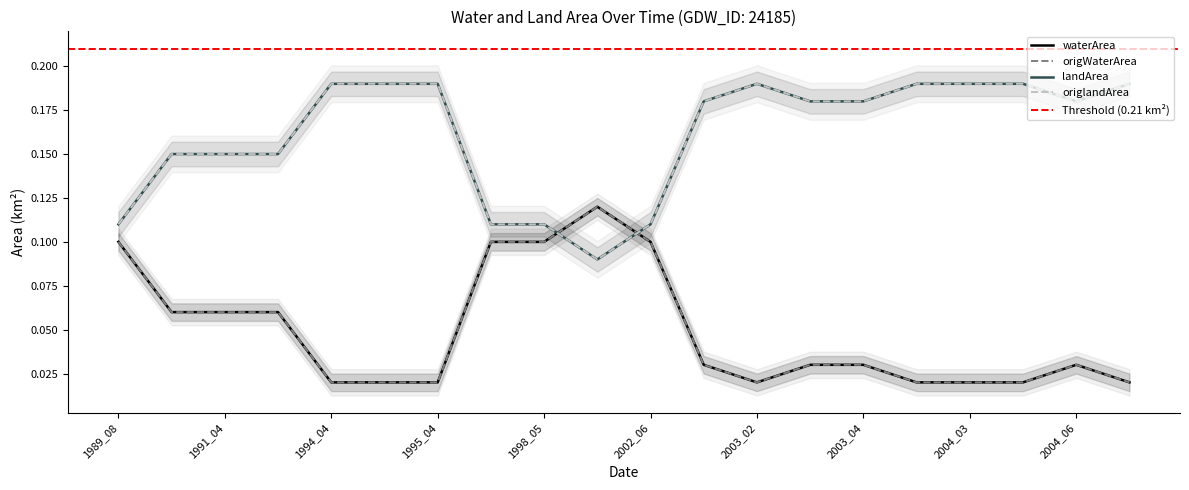

What is the difference between the second highest and minimum values in the landArea series?

0.1